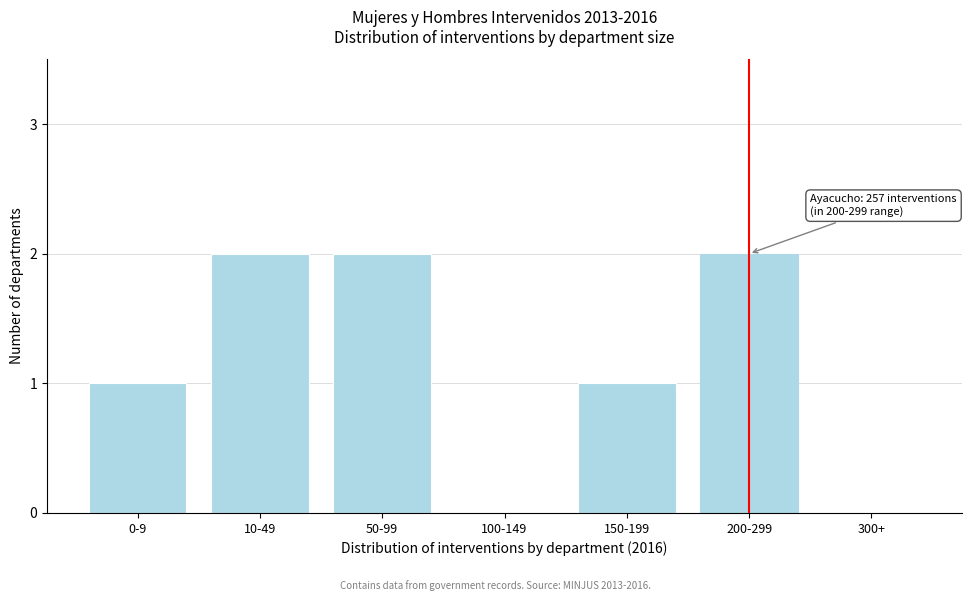

Reading left to right, transcribe all the data shown in this chart.

0-9=1	10-49=2	50-99=2	100-149=0	150-199=1	200-299=2	300+=0